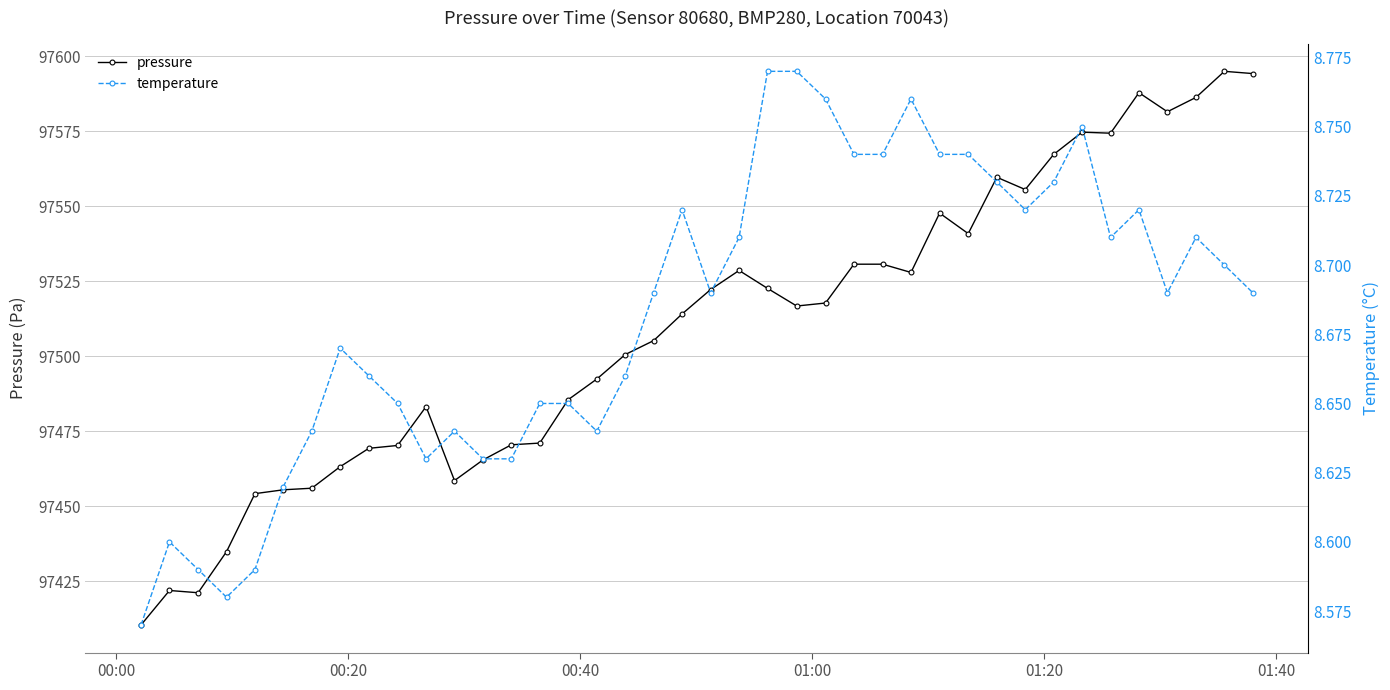

Which series has the widest spread of values?

pressure